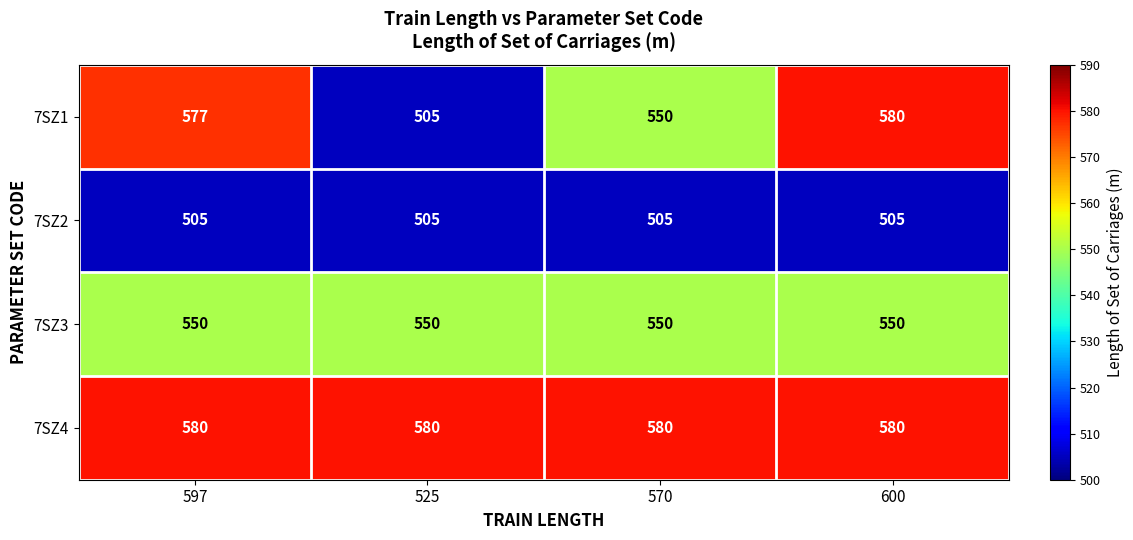

What is the highest value of the 7SZ3 series?

550